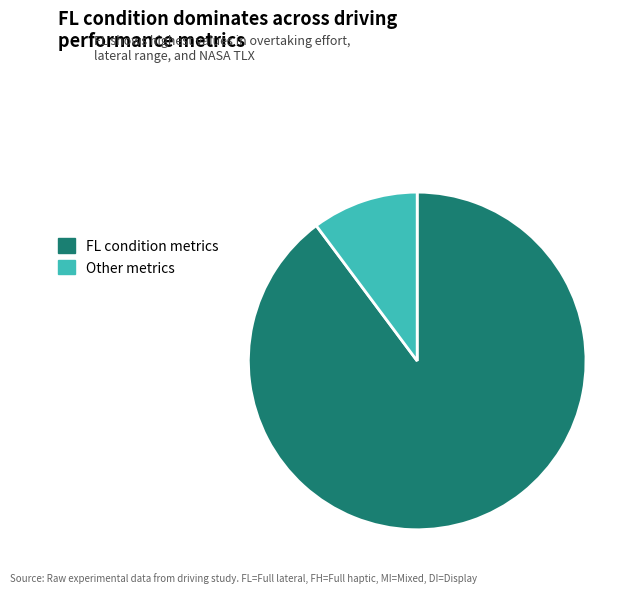

Approximately how many times larger is the value at FL condition metrics compared to Other metrics?

8.8